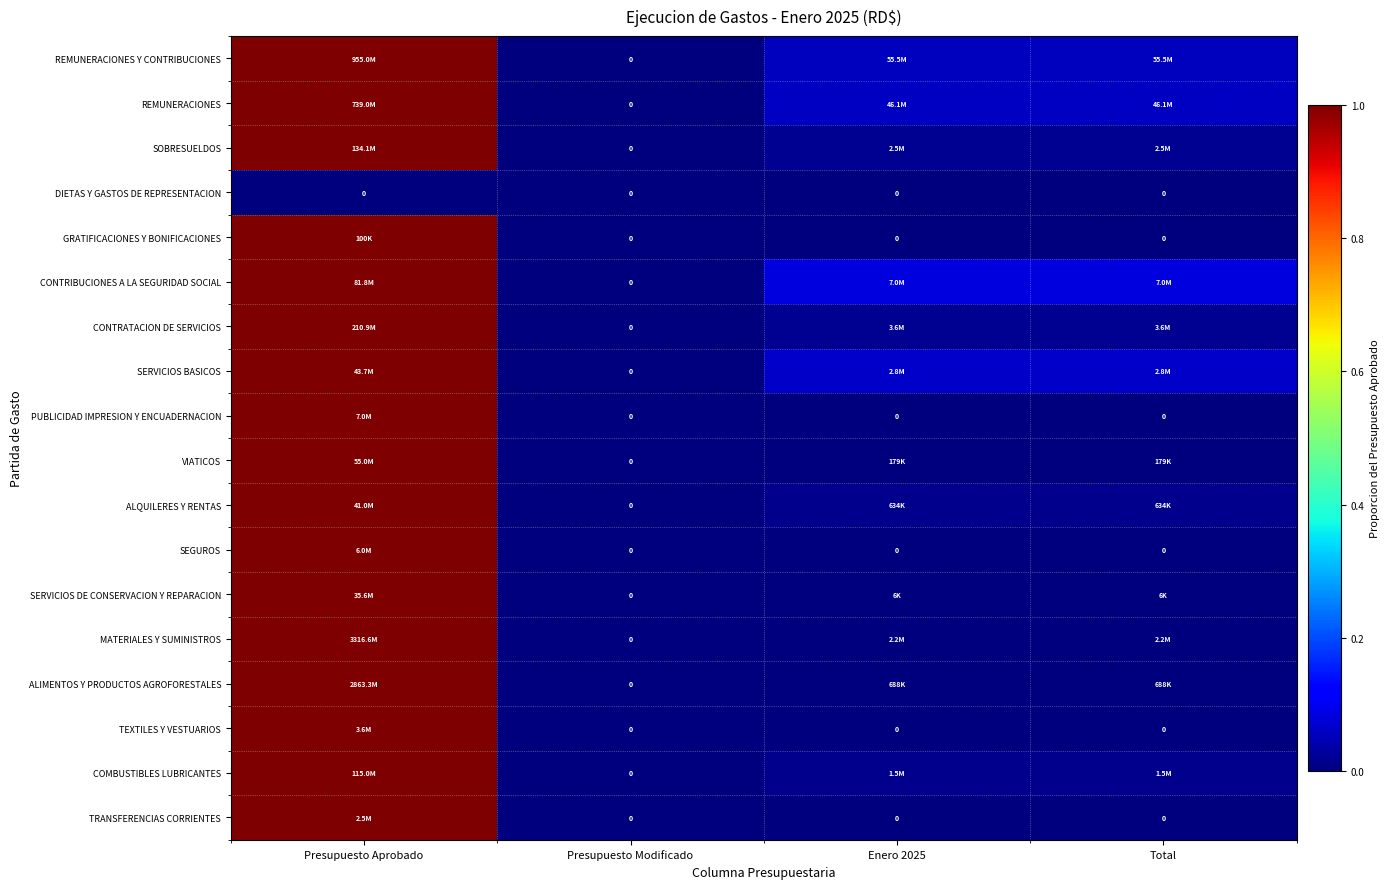

How many positive values does the REMUNERACIONES series have?

3